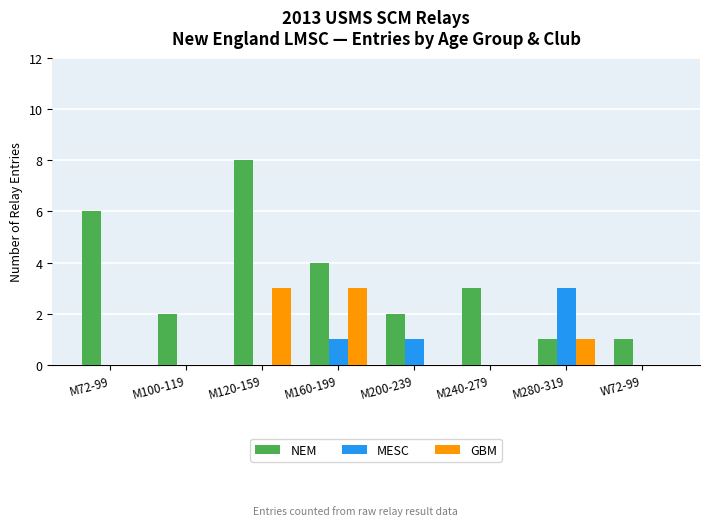

Which series has the widest spread of values?

NEM